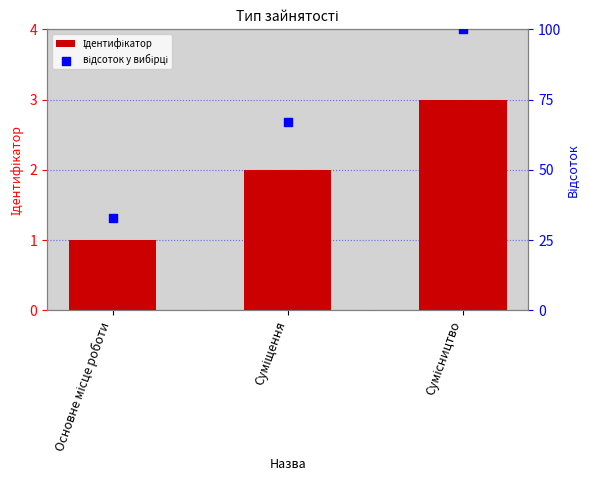

Which series has the largest total across all categories?

відсоток у вибірці